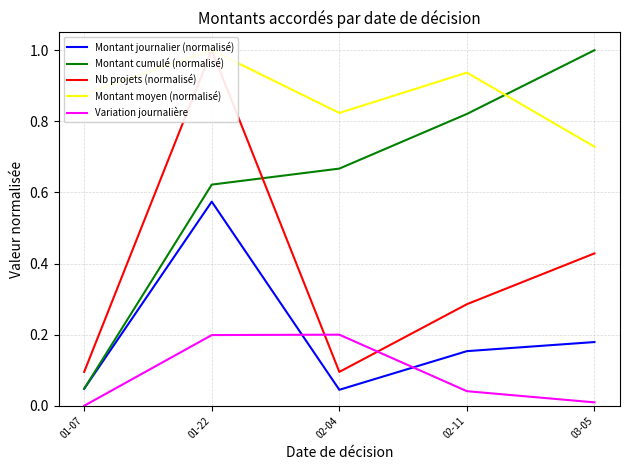

What is the value of the Montant moyen (normalisé) point at the 5th from the left?

0.7